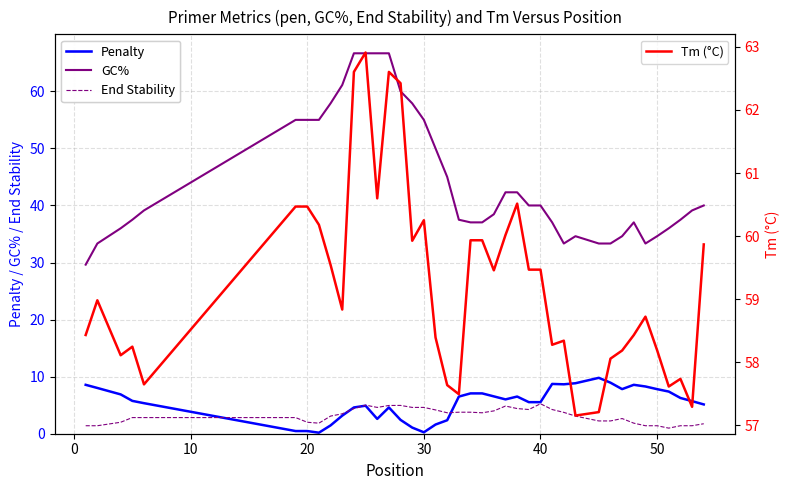

Which series has the largest total across all categories?

Tm (°C)